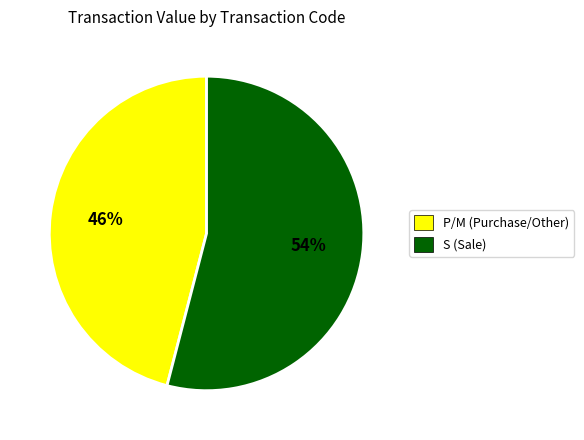

Does any single category account for the majority?

Yes